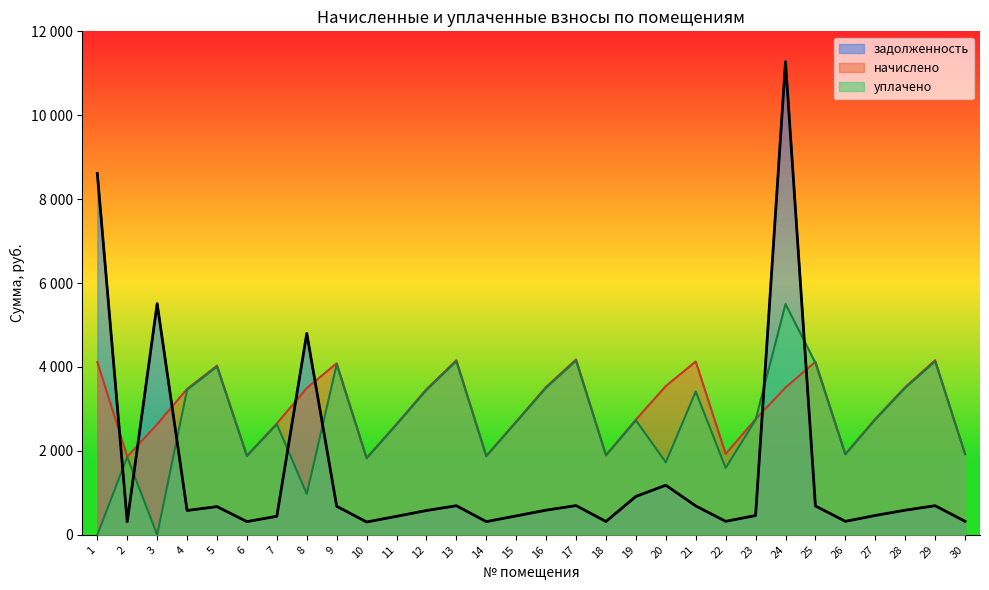

At how many categories does at least one series exceed 6070?

2